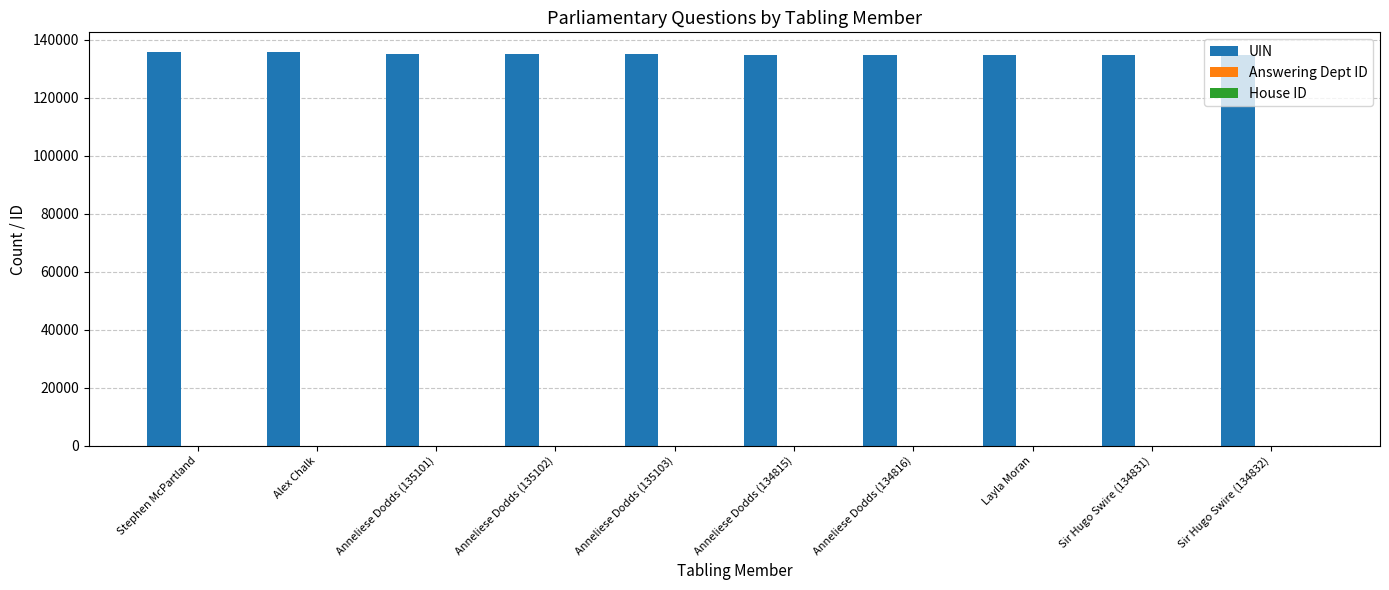

Which series has the largest total across all categories?

UIN